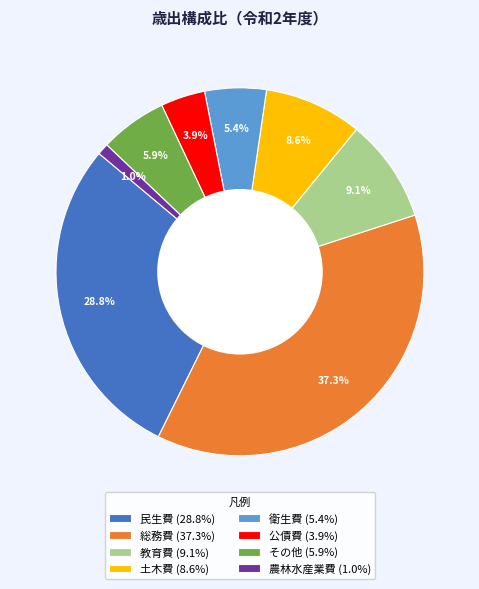

Which category has the smallest portion of the pie?

農林水産業費